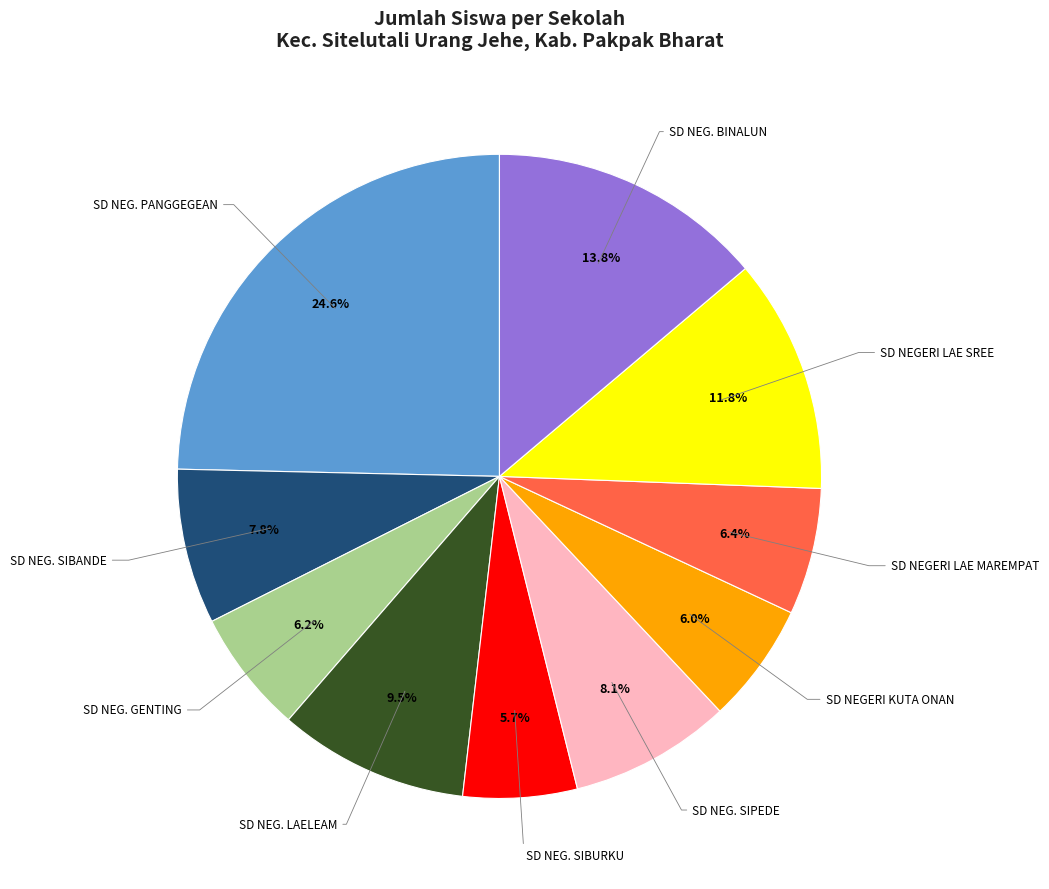

Between SD NEG. SIBANDE and SD NEG. LAELEAM, which is larger?

SD NEG. LAELEAM